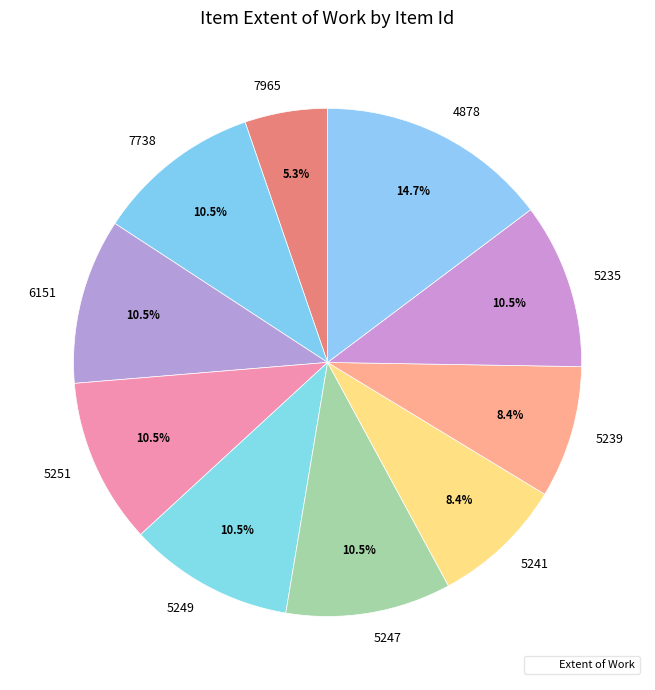

Approximately how many times larger is the value at 5247 compared to 5235?

1.0